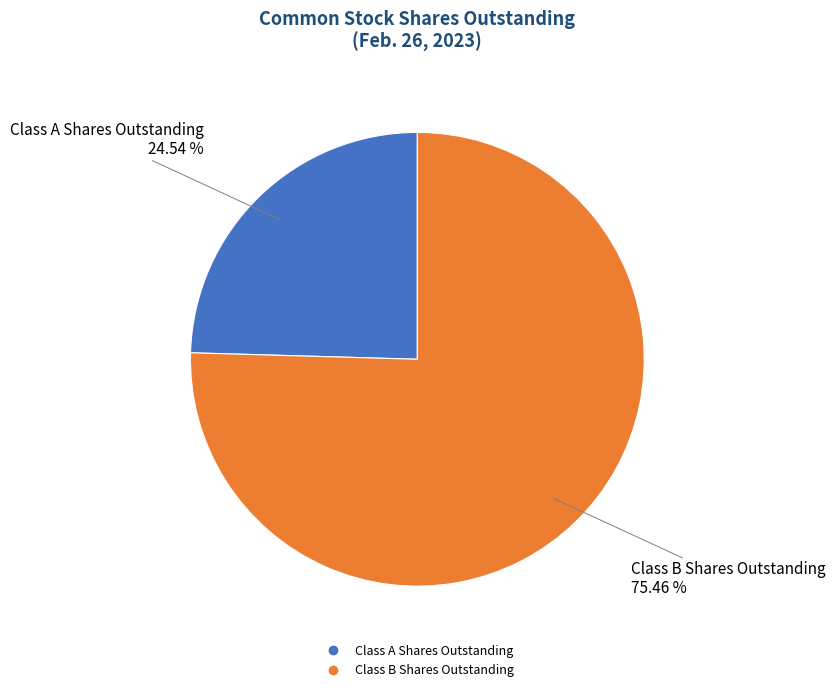

What percentage is the Class A Shares Outstanding slice, to the nearest percent?

25%